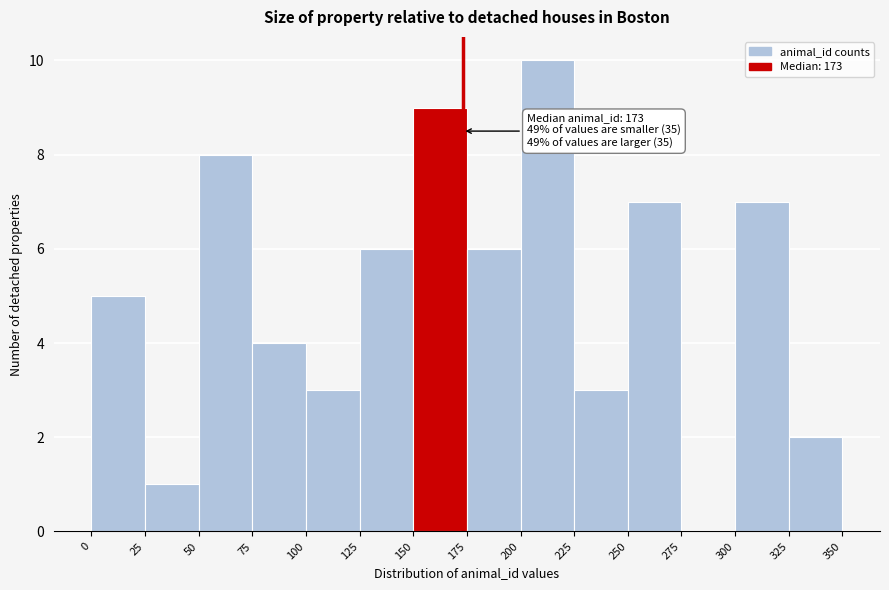

Which range on the x-axis has the tallest bar?

200 to 225